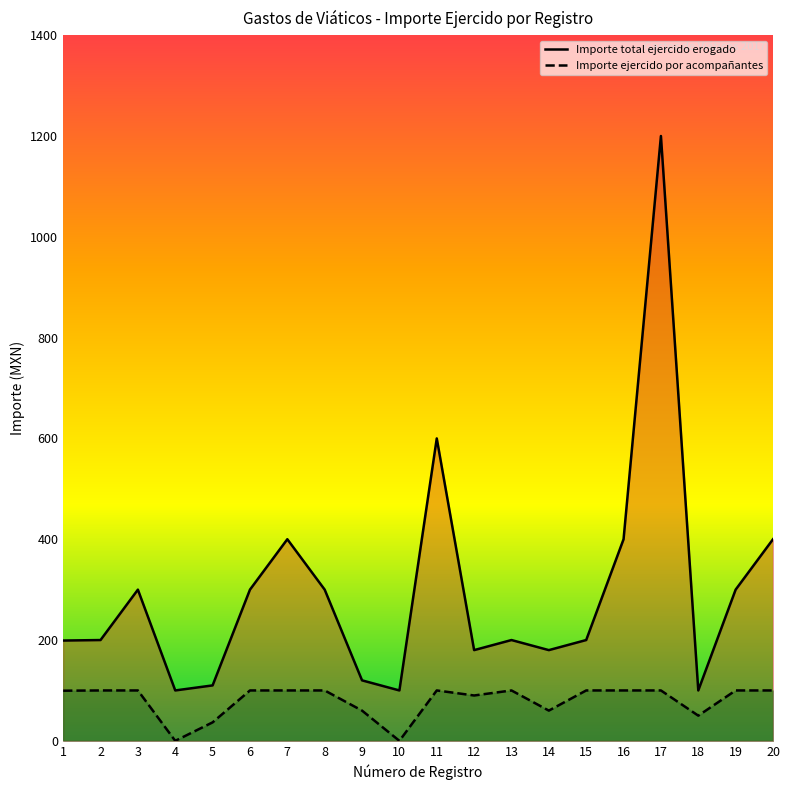

True or false: Importe total ejercido erogado and Importe ejercido por acompañantes cross at least once.

False